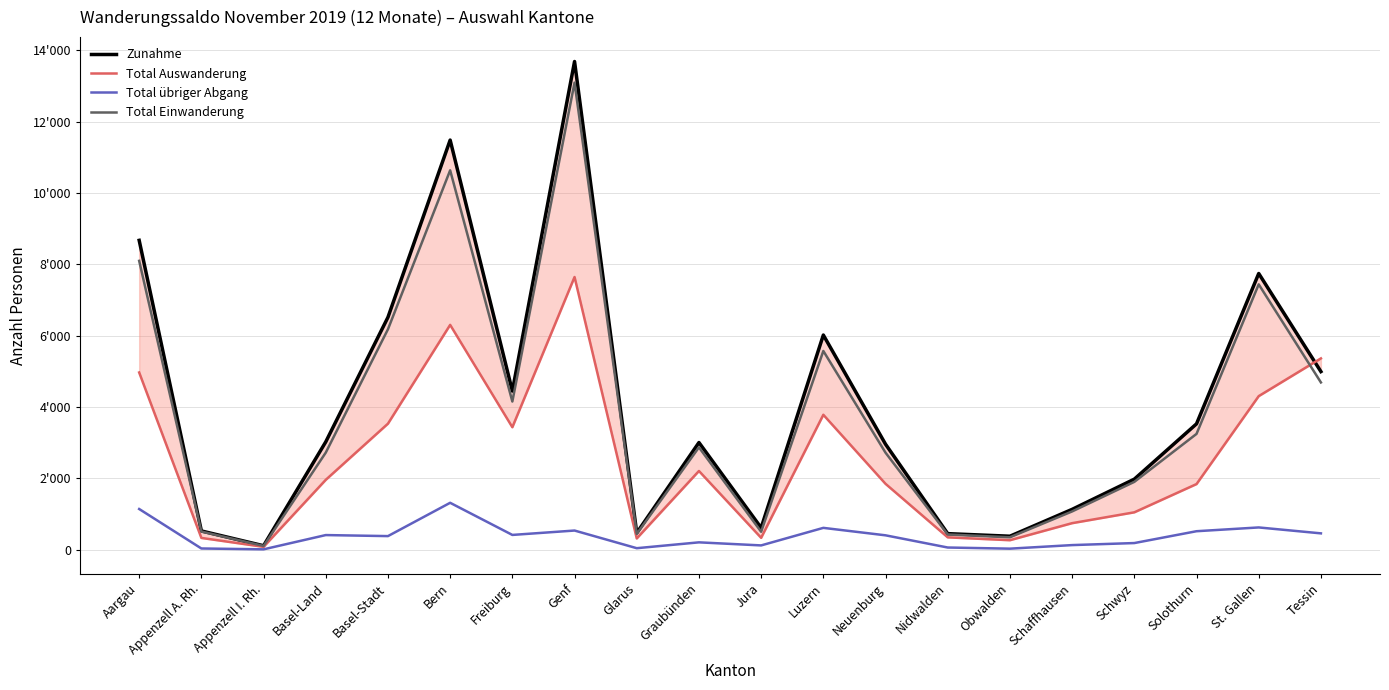

What is the minimum value shown in the chart?

7